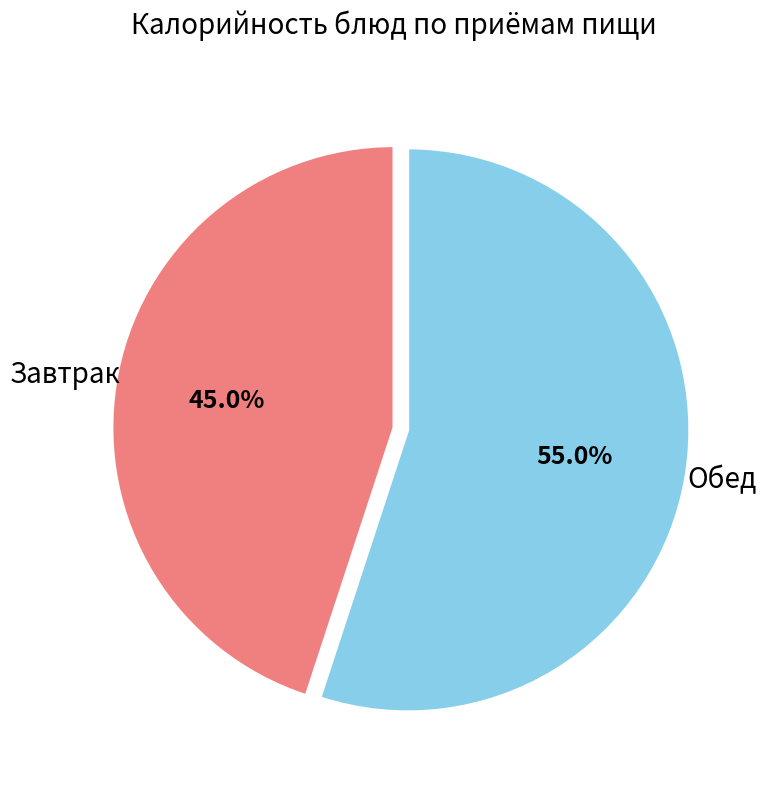

Is there any slice that represents more than half of the pie?

Yes